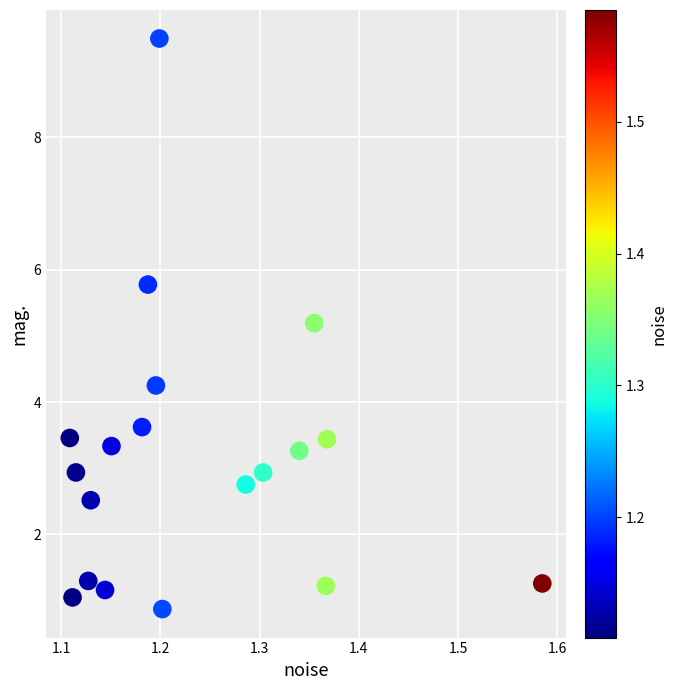

What Y value in the scatter plot is closest to 5?

5.2